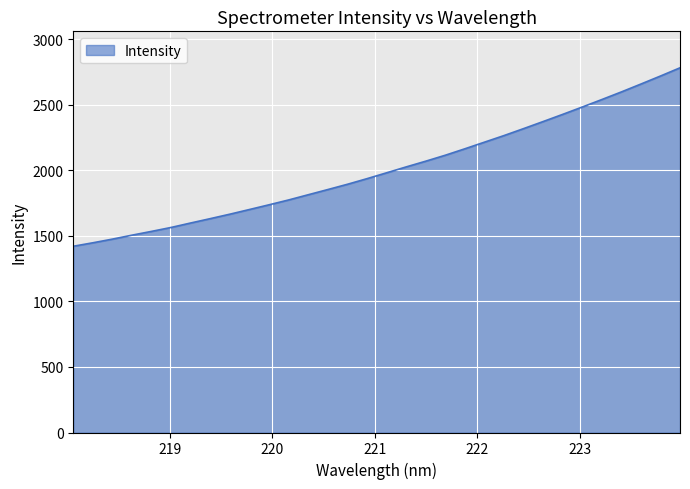

What is the difference between the second highest and second lowest values?

1272.2